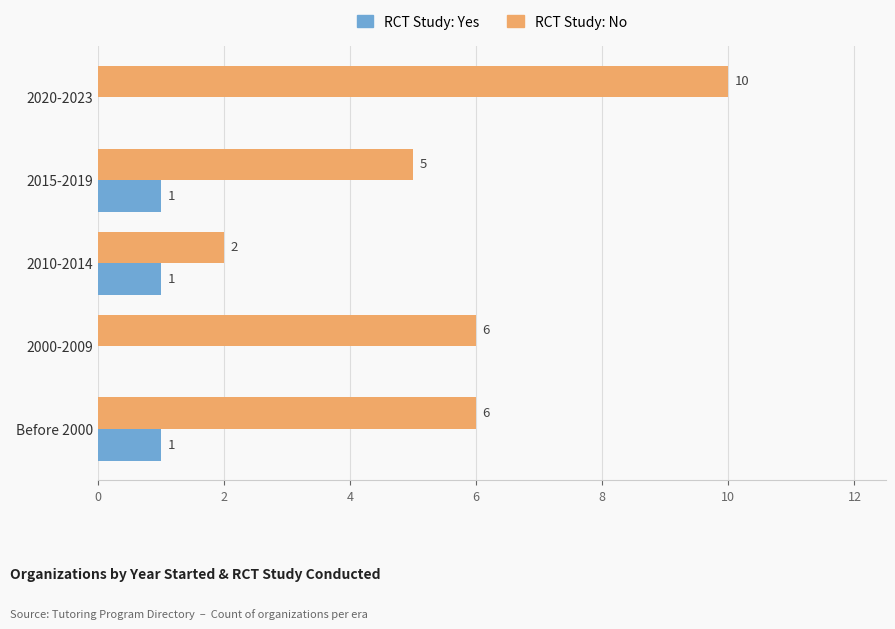

What is the greatest value displayed?

10